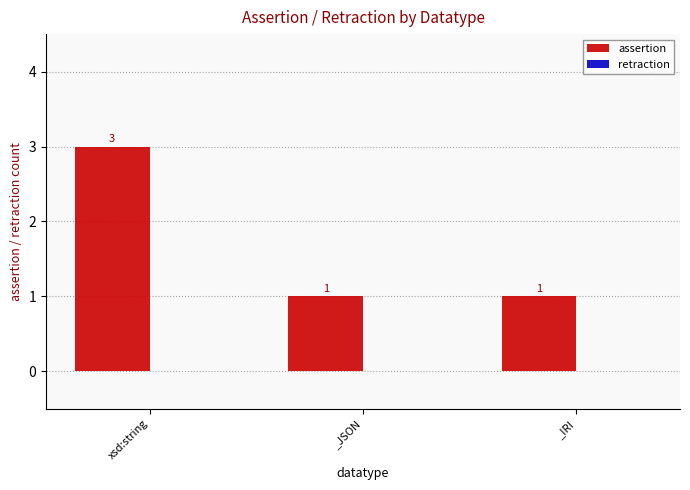

How many bars are there in total?

3